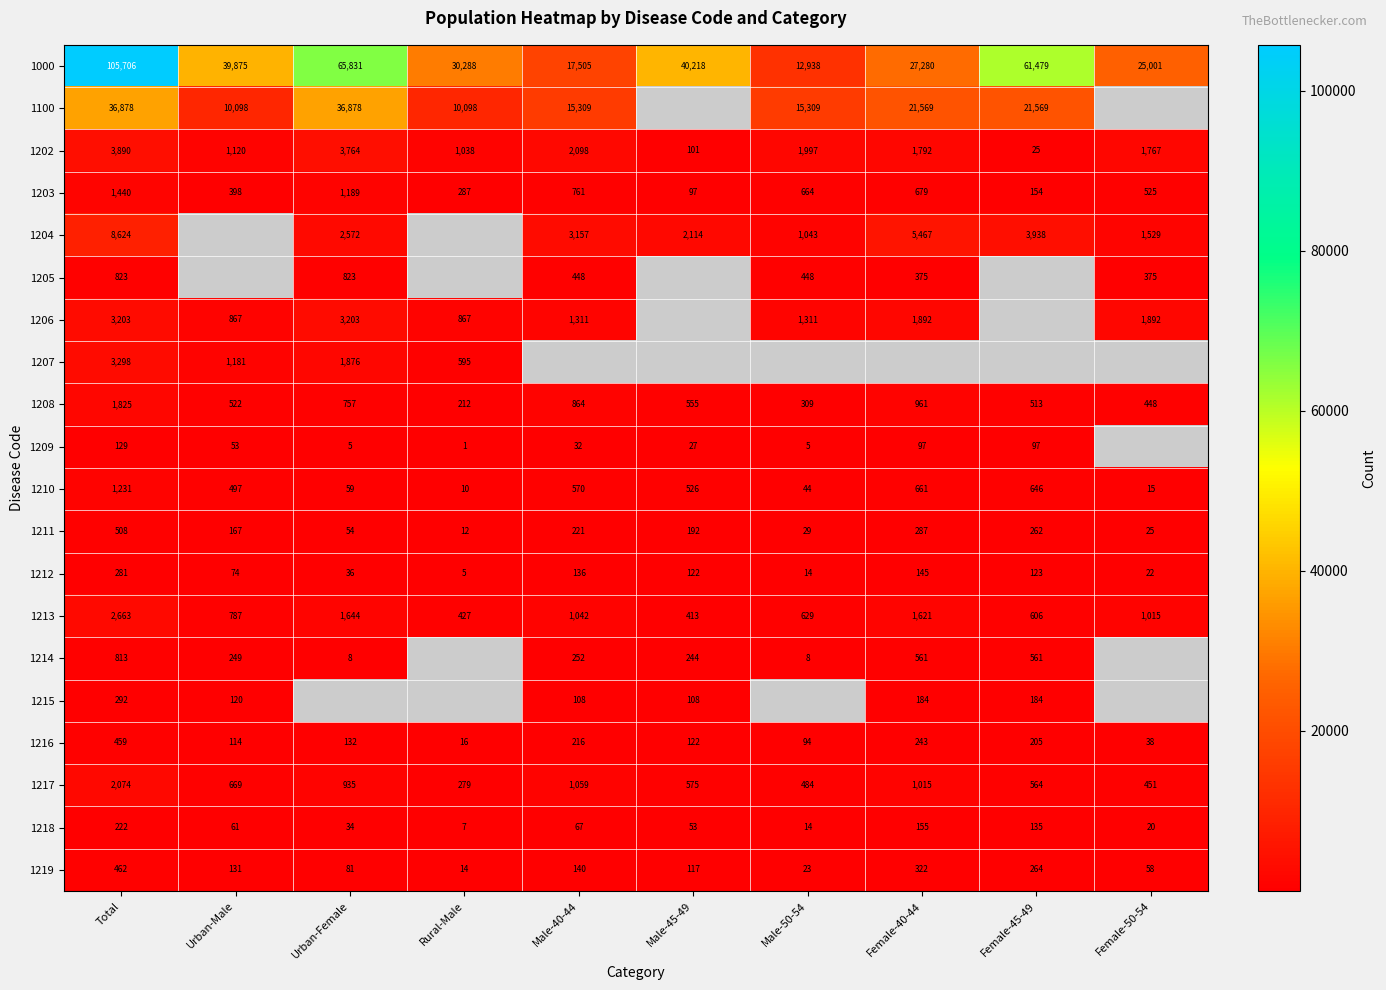

List the labels in order of 1217 value, smallest first.

Rural-Male, Female-50-54, Male-50-54, Female-45-49, Male-45-49, Urban-Male, Urban-Female, Female-40-44, Male-40-44, Total